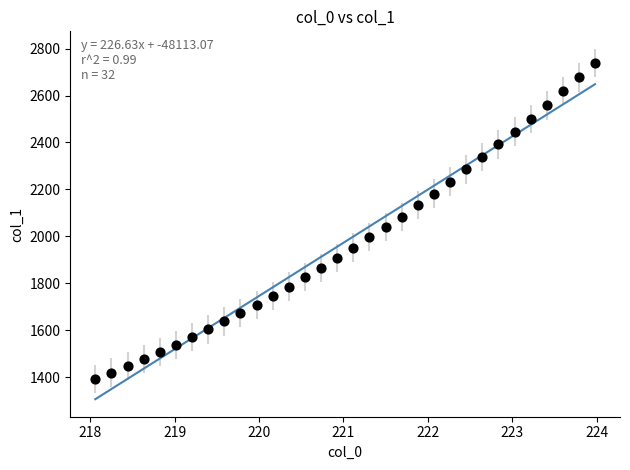

What is the range of Y values (max minus min)?

1344.6